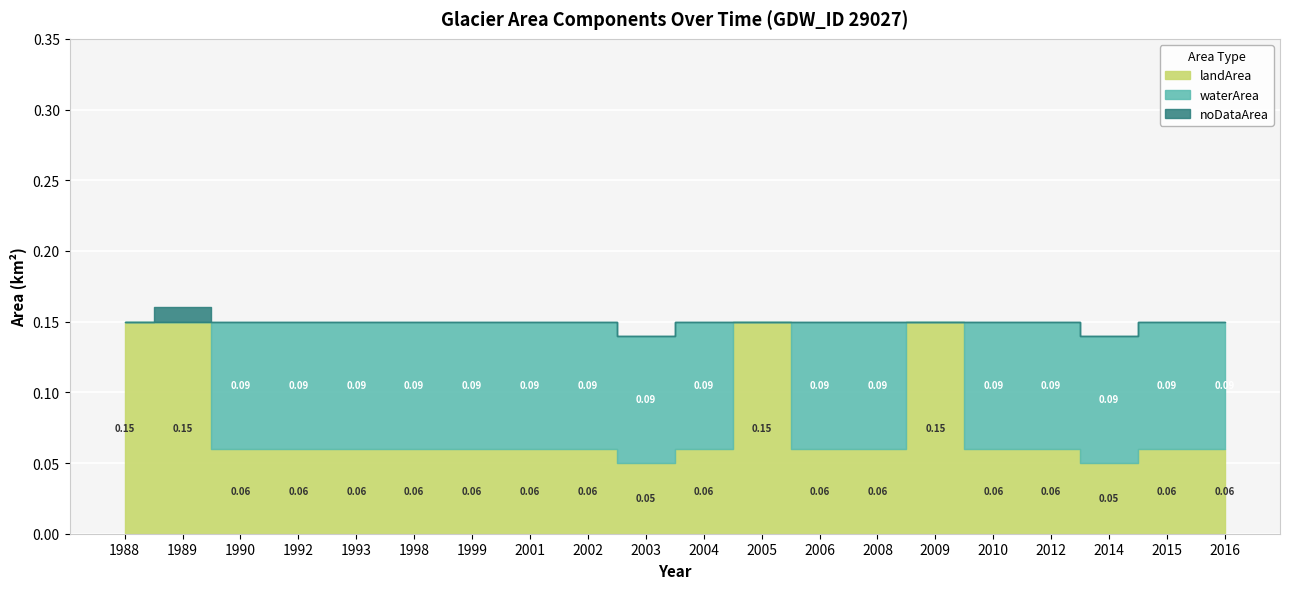

Between 1998 and 2012, which series saw the biggest shift?

landArea